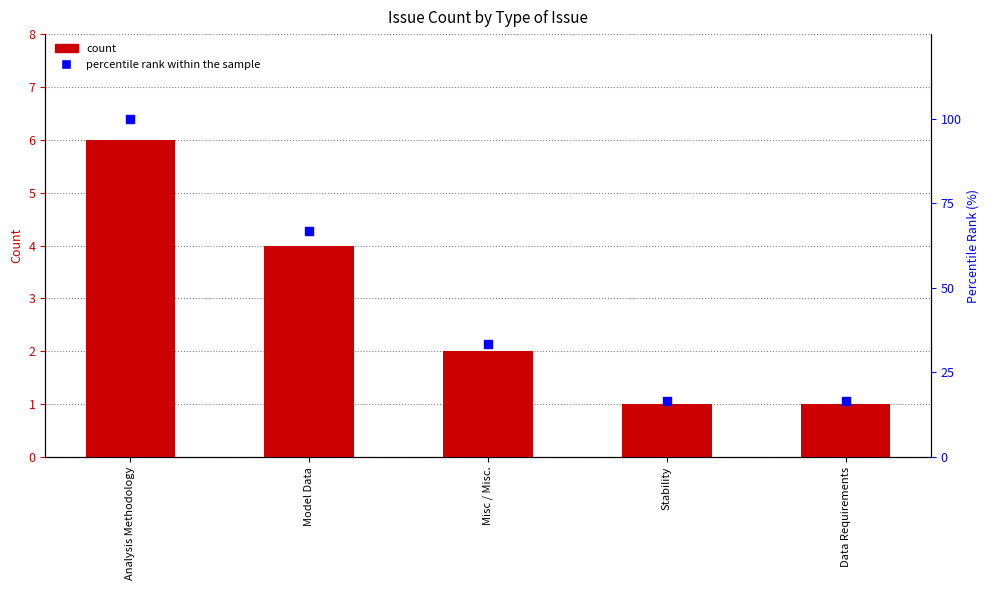

Which series has the largest total across all categories?

percentile rank within the sample